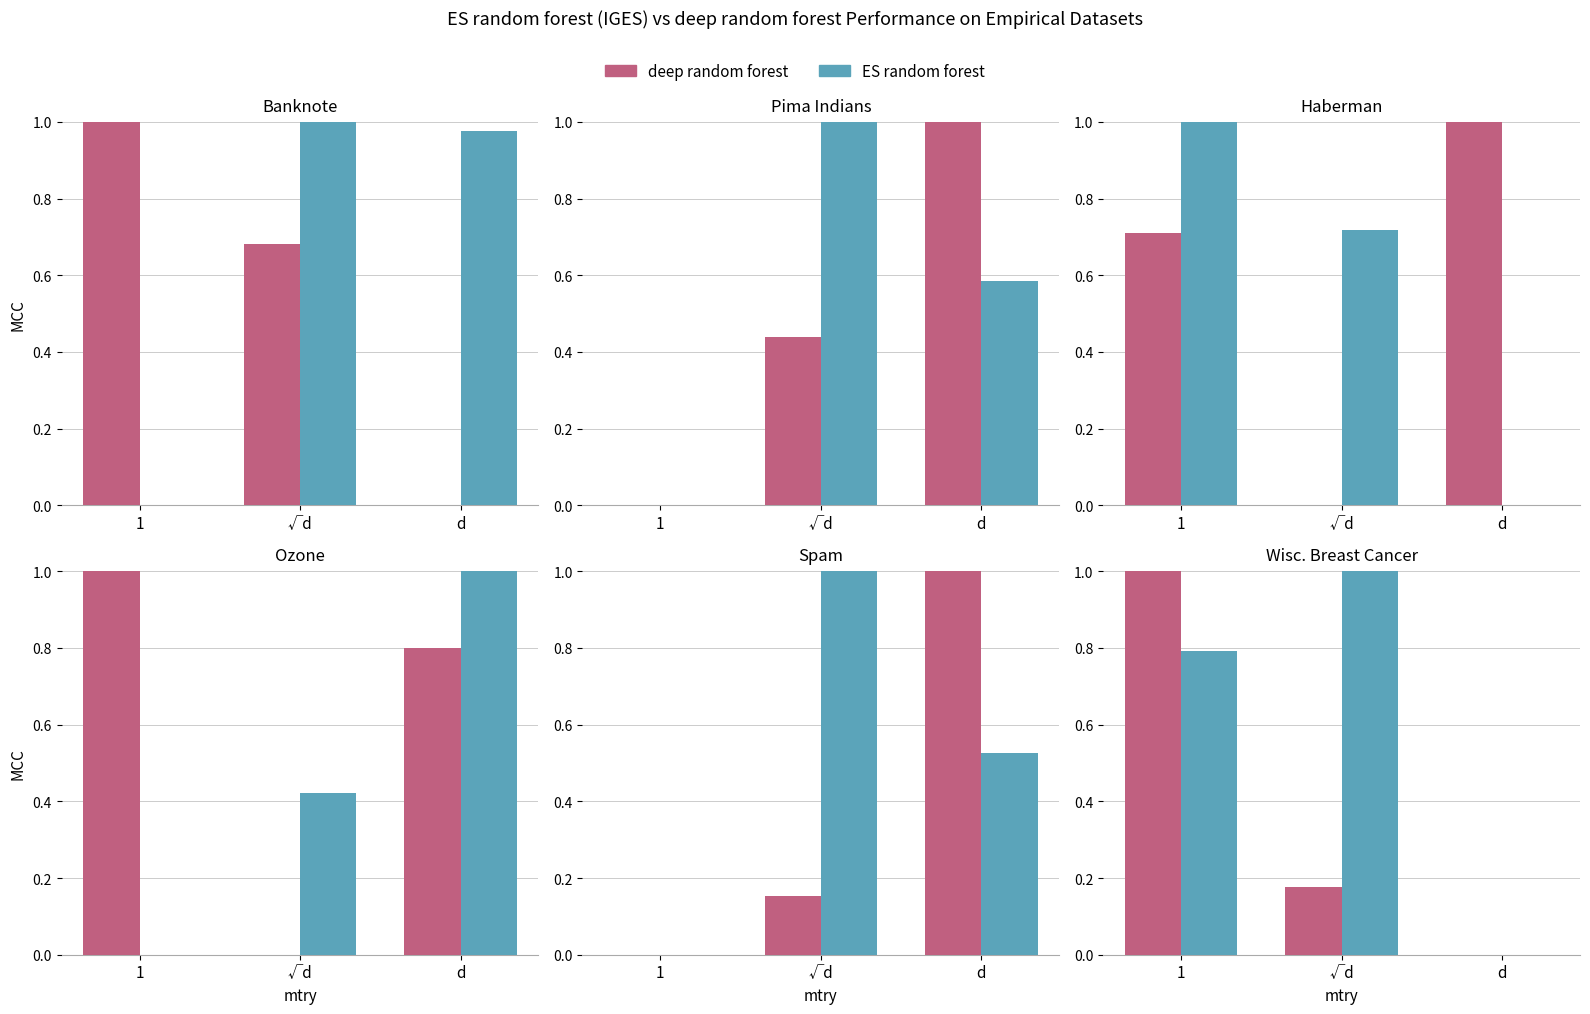

The value of ES random forest at 1 is 0.8. True or false?

True